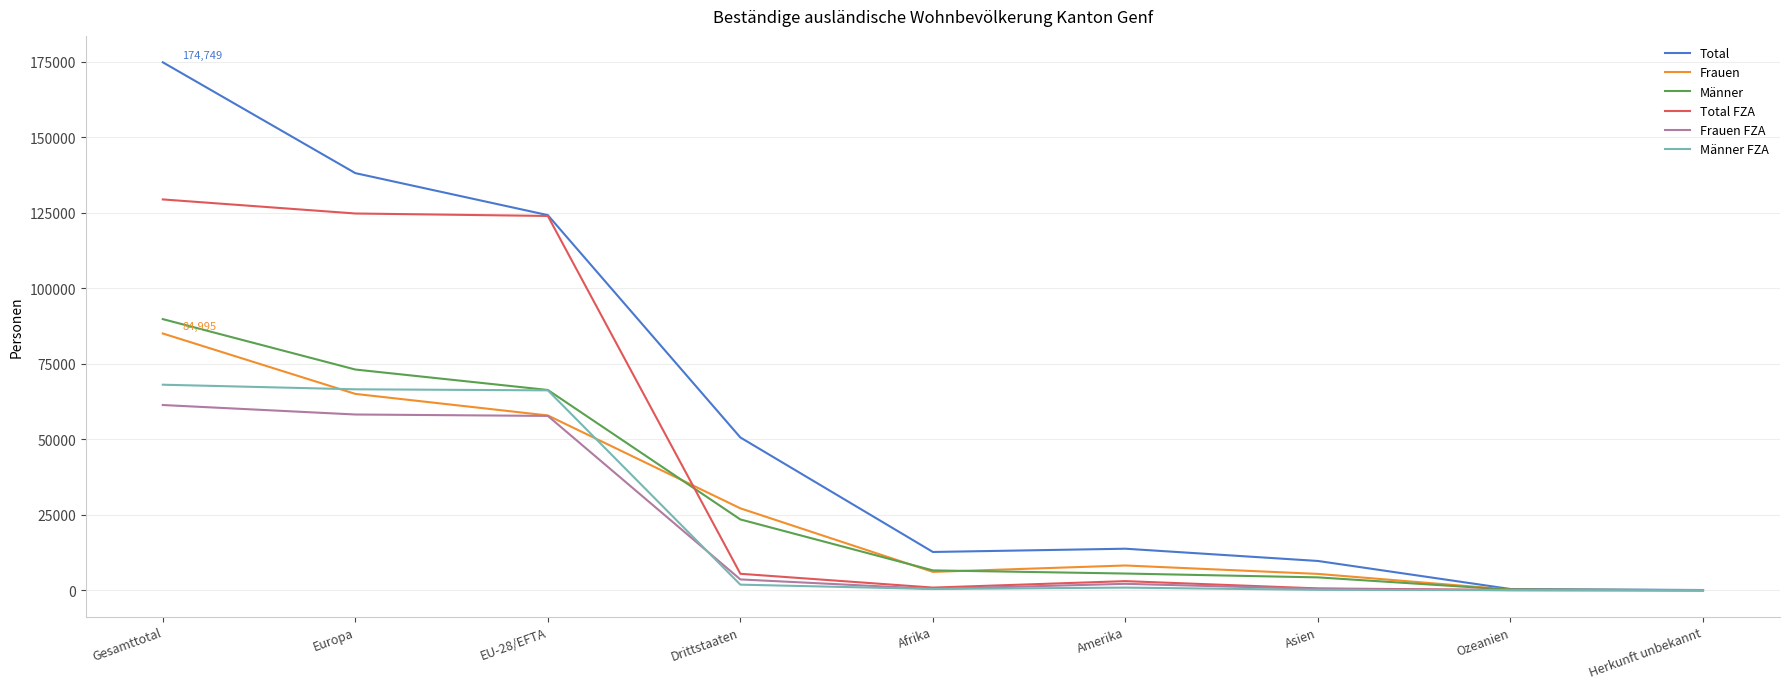

Between Gesamttotal and Herkunft unbekannt, which series saw the biggest shift?

Total